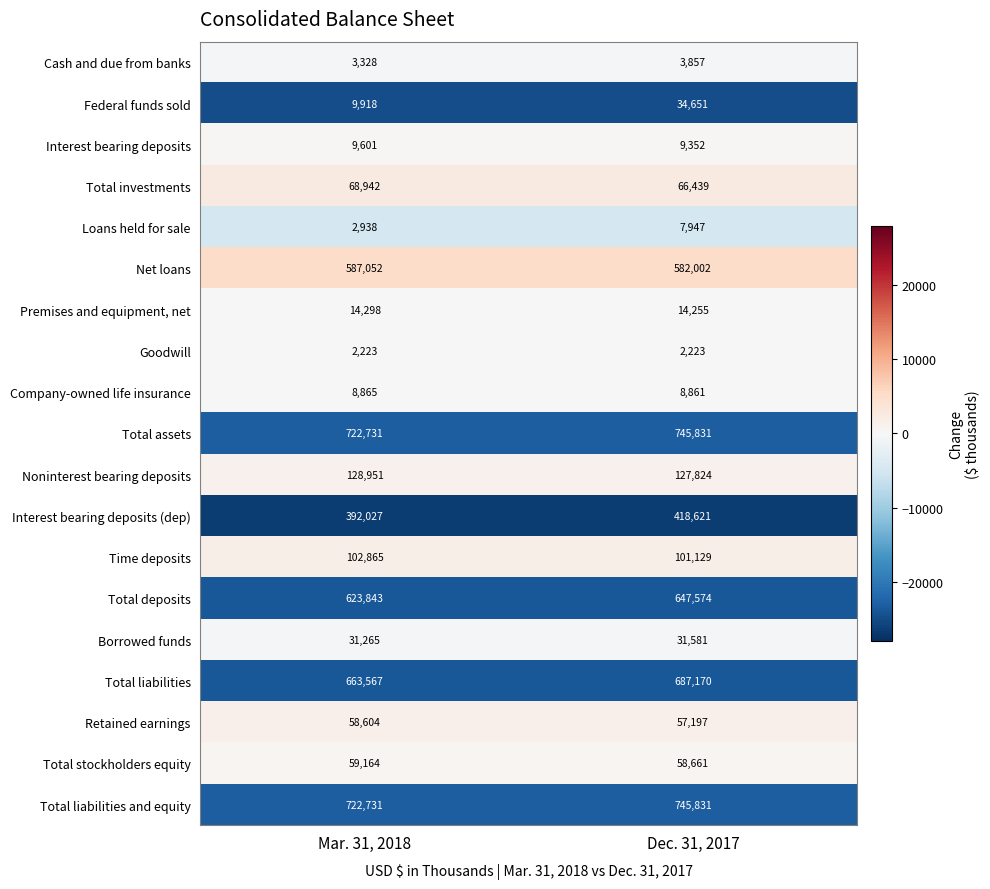

Which series has the largest range (max minus min)?

Interest bearing deposits (dep)